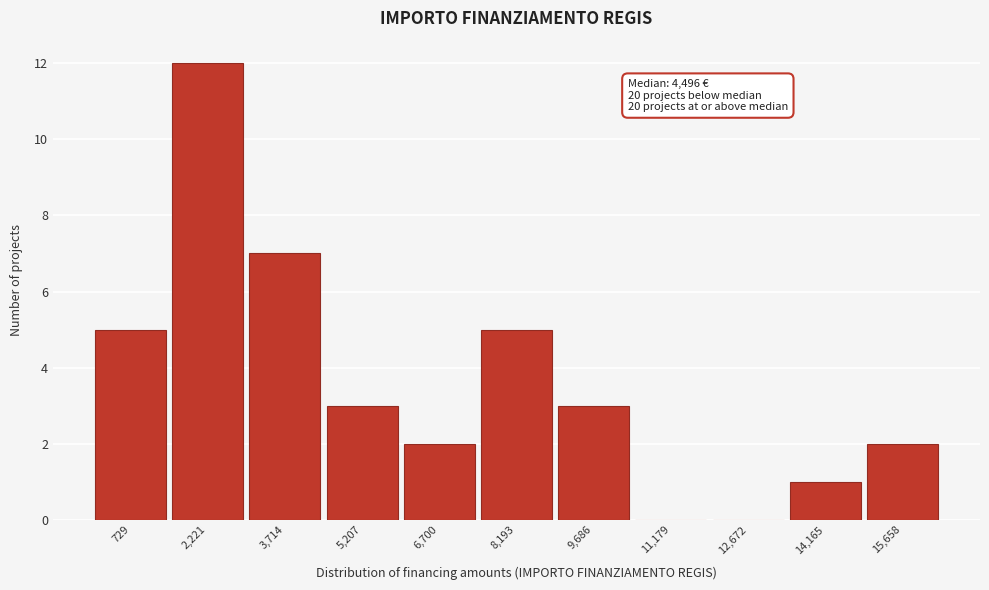

Reading right to left, list all the values displayed in this chart.

15,658=2	14,165=1	12,672=0	11,179=0	9,686=3	8,193=5	6,700=2	5,207=3	3,714=7	2,221=12	729=5